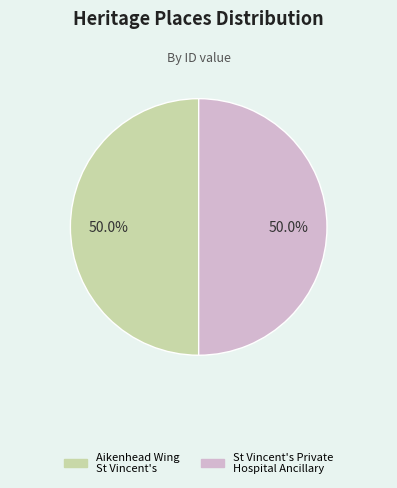

What is the ratio of the value at Aikenhead Wing St Vincent's to the value at St Vincent's Private Hospital Ancillary?

1.0